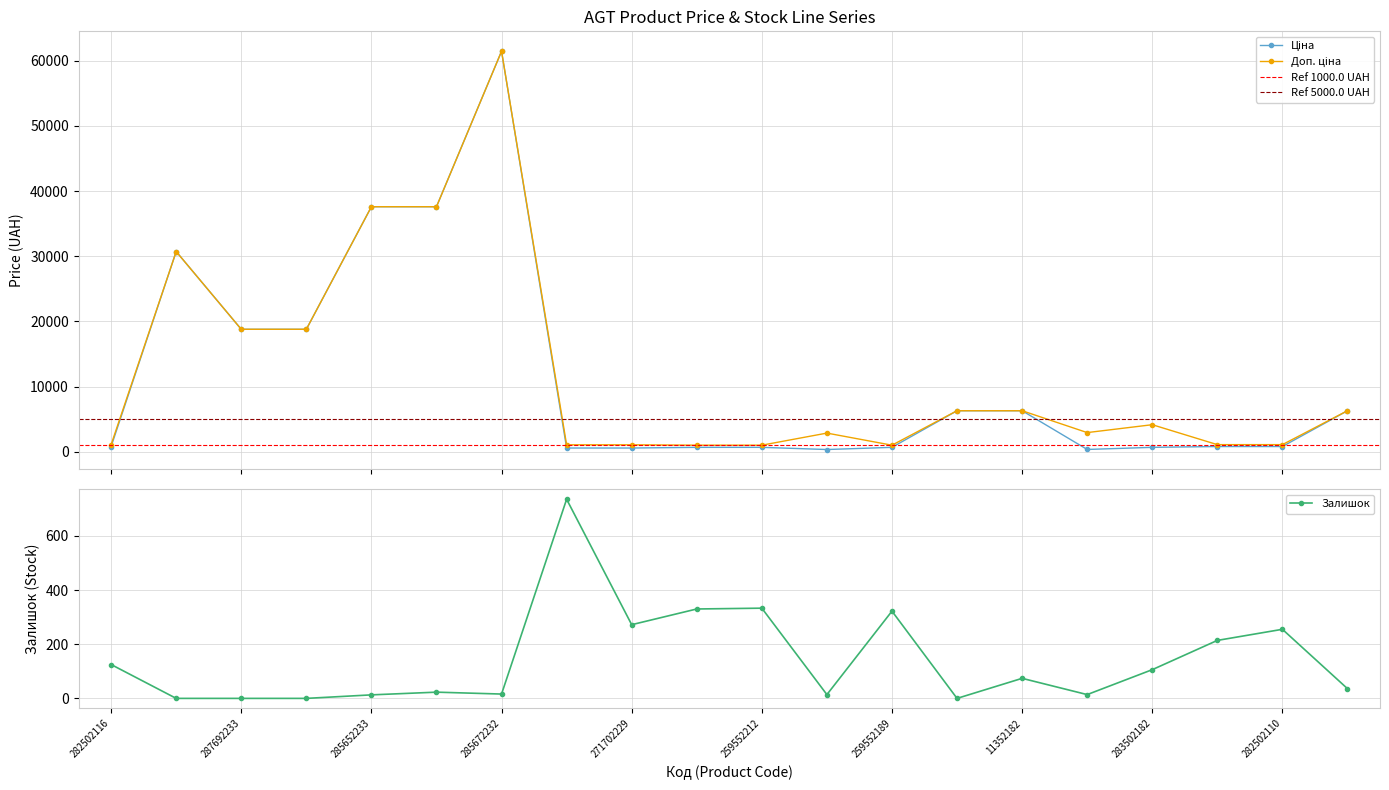

What is the average value of the Залишок series?

144